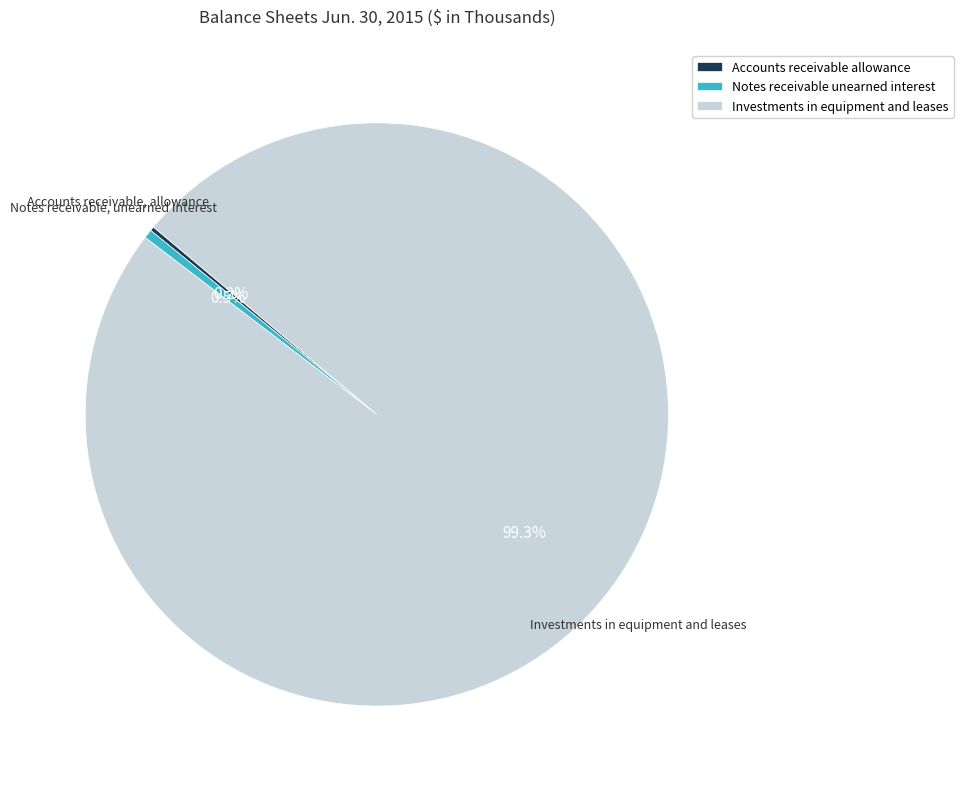

Combined, what portion of the pie is Notes receivable unearned interest and Investments in equipment and leases?

99.8%